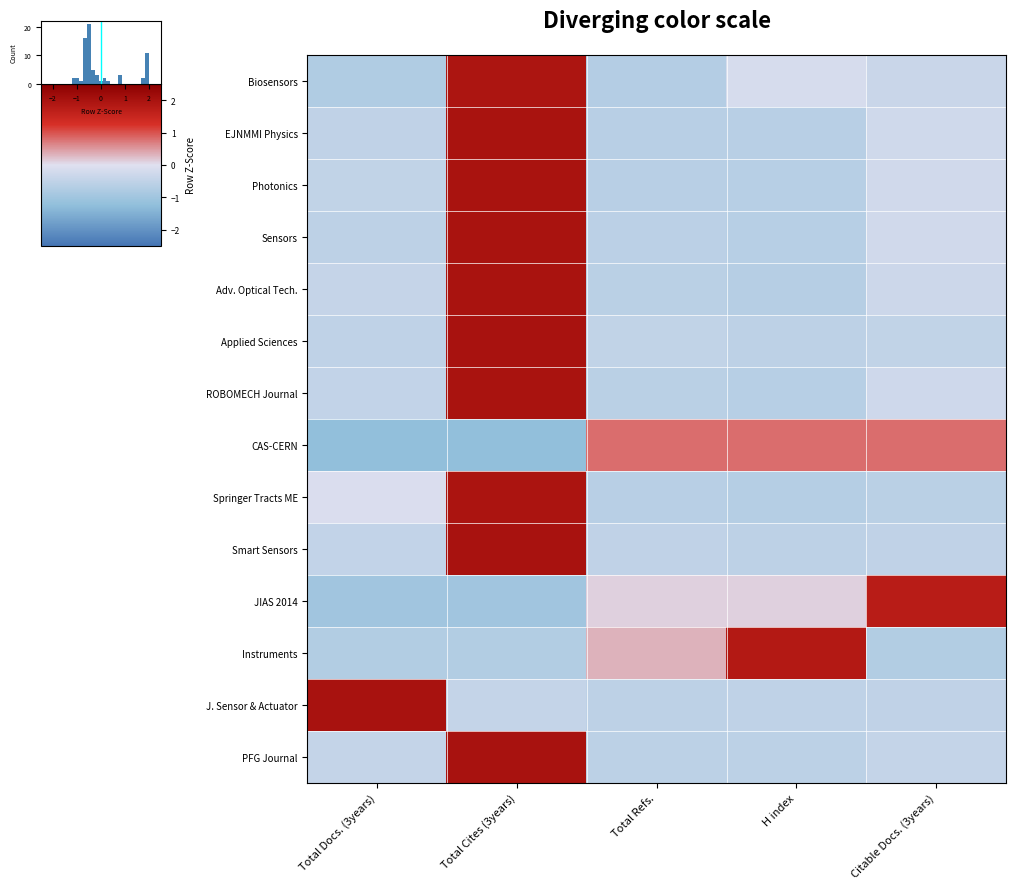

The value of EJNMMI Physics at Total Refs. is -0.3. True or false?

False